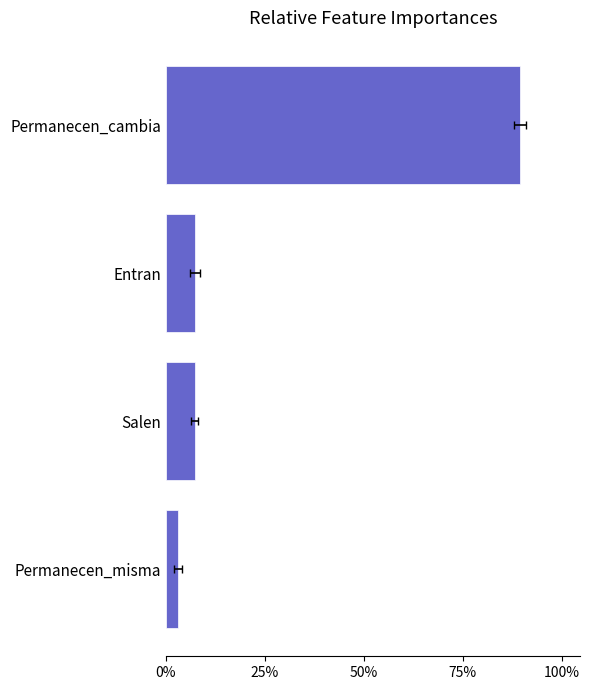

What is the average value?

26.9